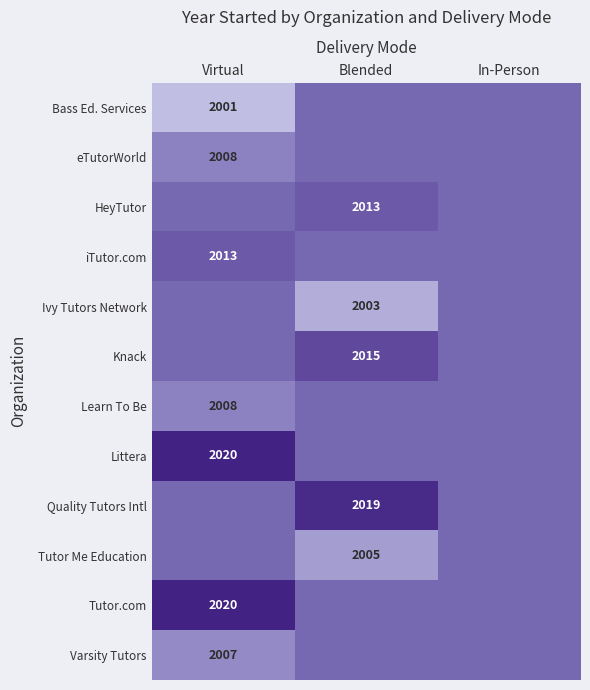

The HeyTutor series shows 2013 at Blended. True or false?

True